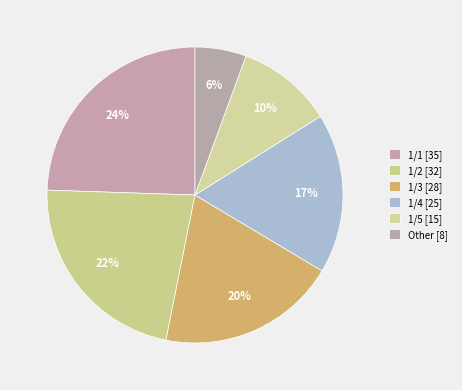

How many slices are in this pie chart?

6